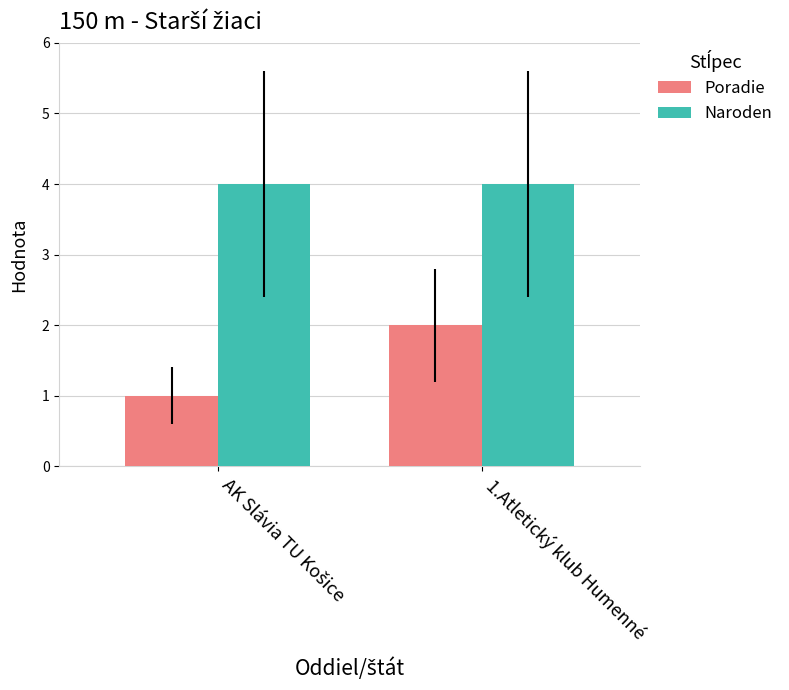

How many categories are shown in the chart?

2